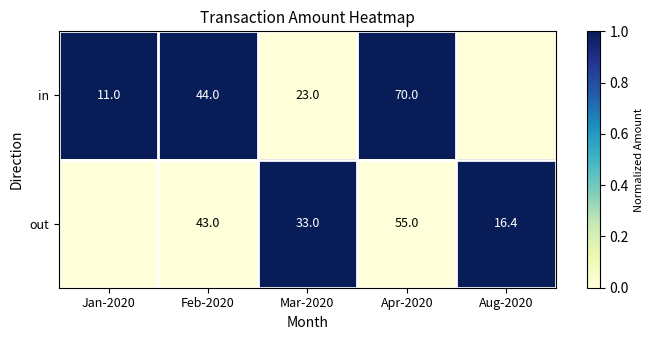

At Mar-2020, list the series in order from smallest to largest.

in, out